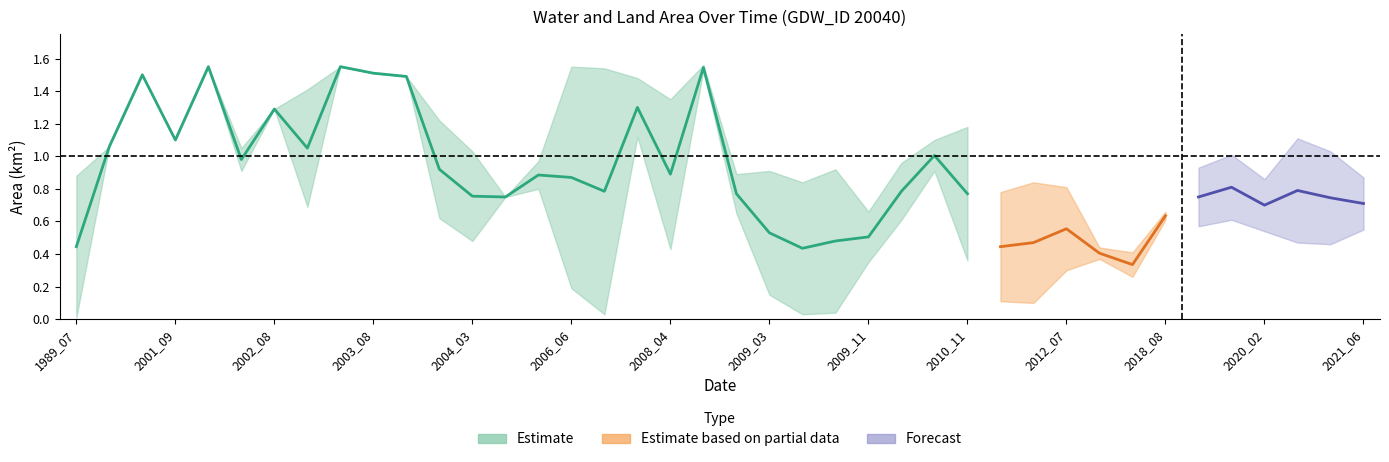

What is the approximate value of landArea at 16?

0.1